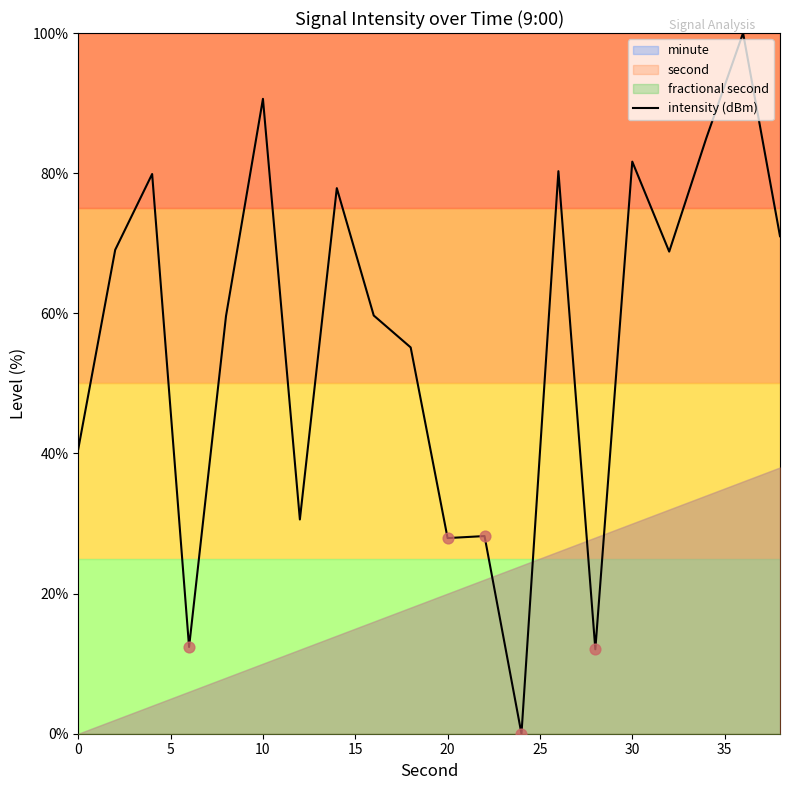

The value of intensity (dBm) at 30 is 130.4. True or false?

False